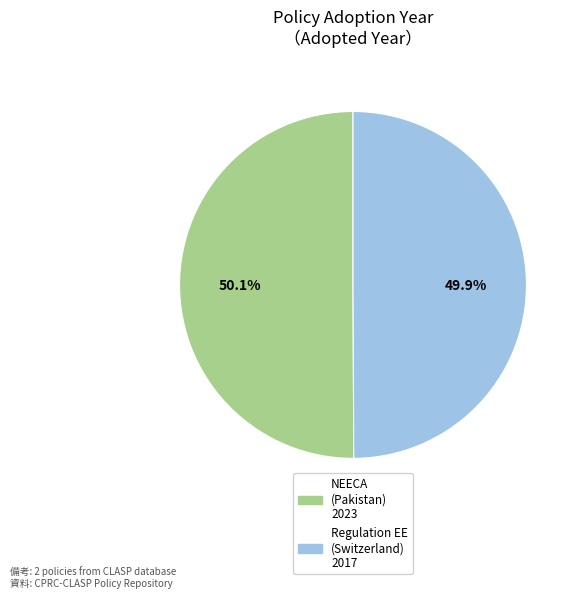

Is there any slice that represents more than half of the pie?

Yes